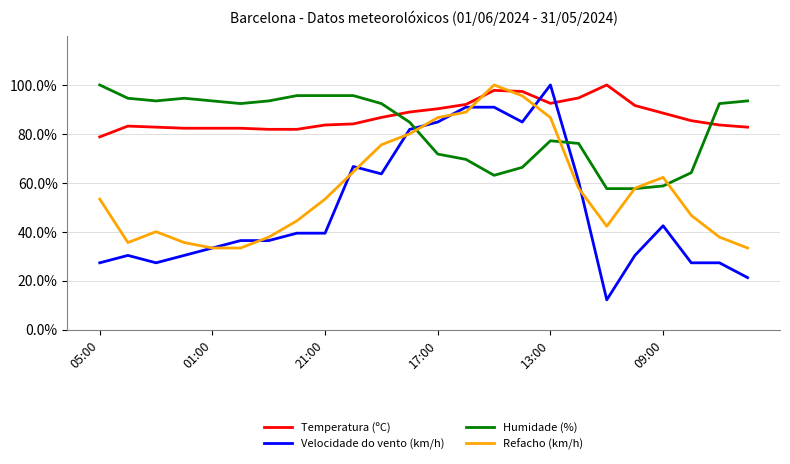

True or false: Temperatura (ºC) and Humidade (%) intersect in this chart.

True